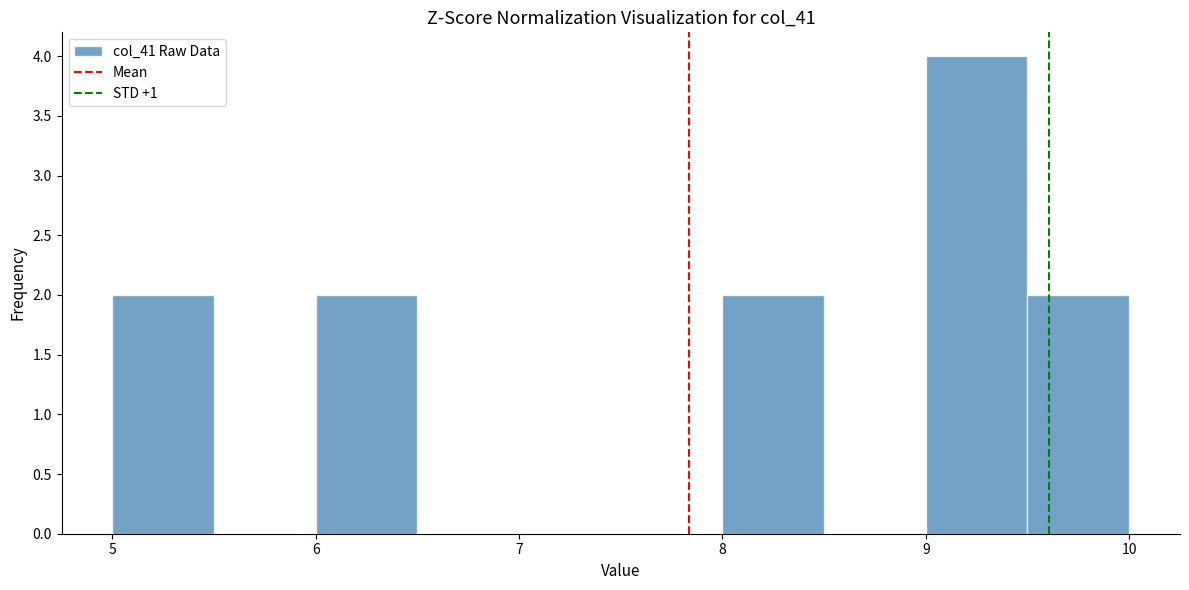

How tall is the bar that spans 9.5 to 10.0 on the x-axis? The values are not printed on the chart, so give them approximately, as read against the axis.

2